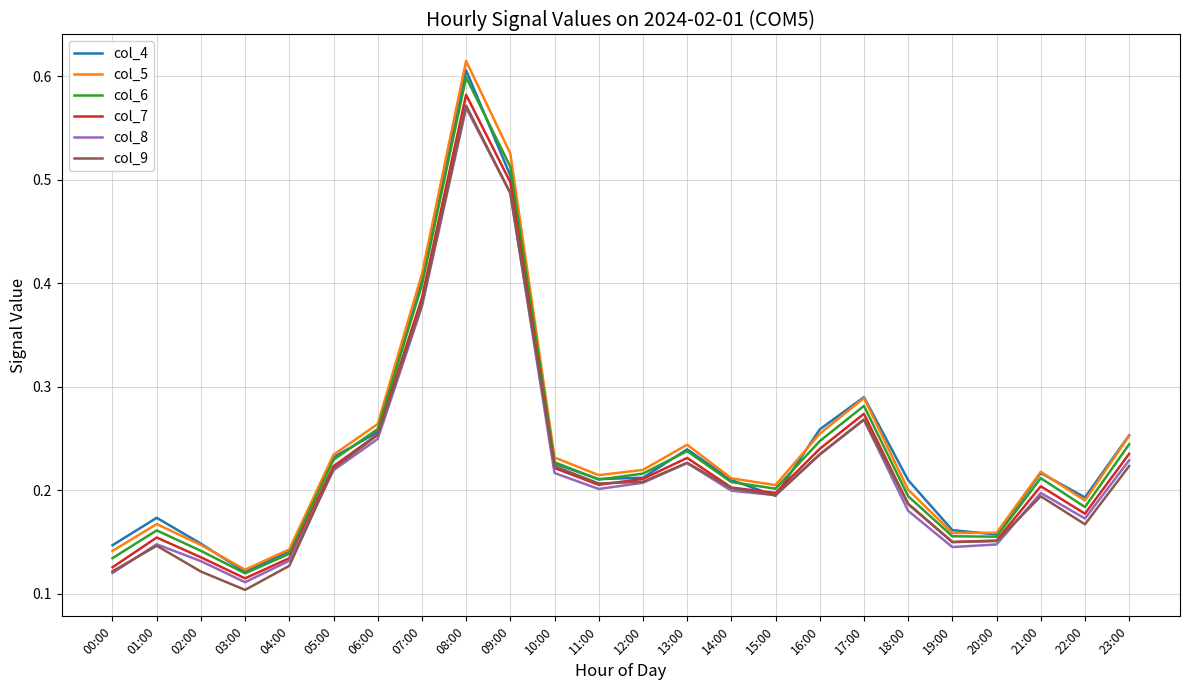

Where is col_4 nearest to the value 0?

03:00